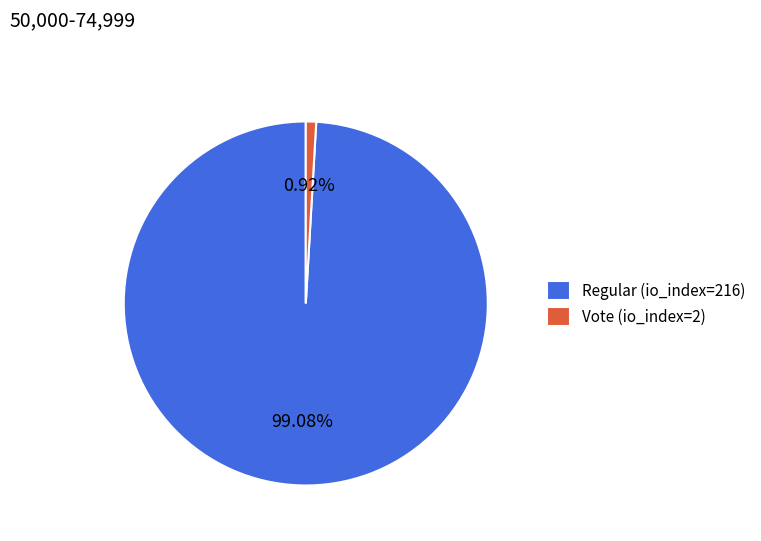

Rank the categories by value from lowest to highest.

Vote (io_index=2), Regular (io_index=216)